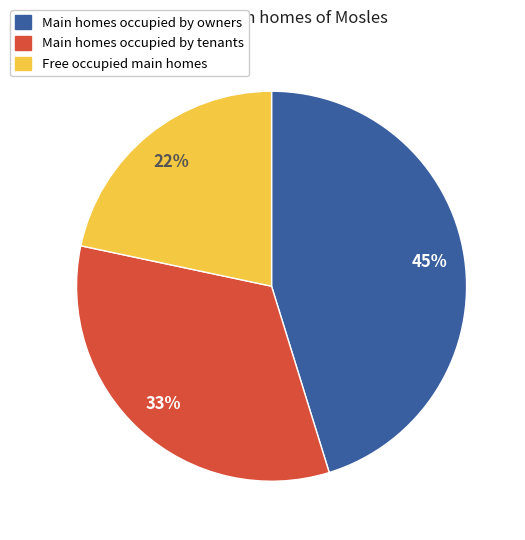

To the nearest percent, what is the average slice percentage?

33%